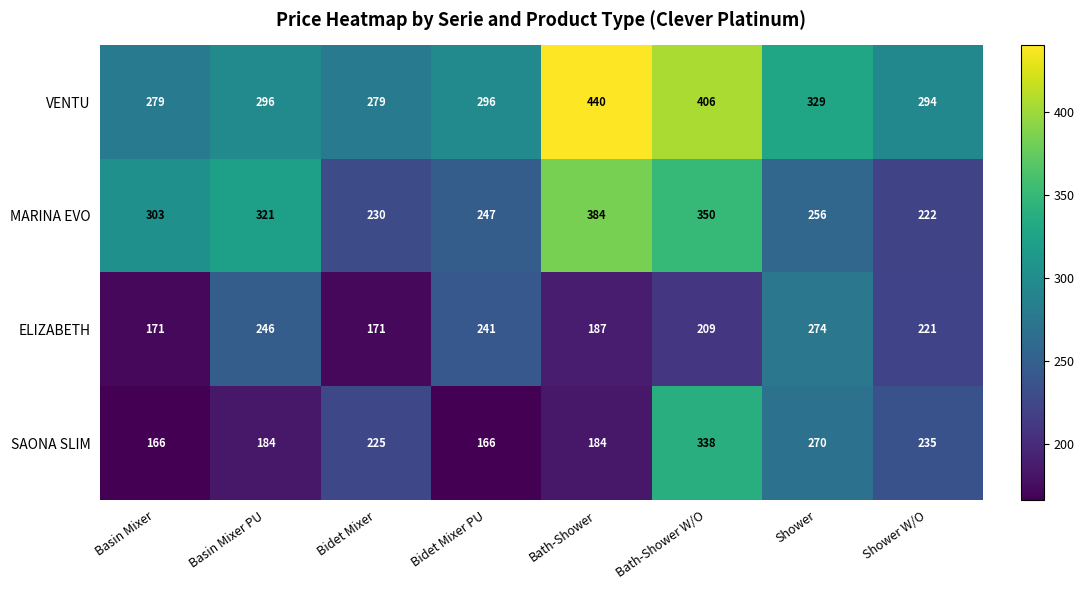

Which series has the largest total across all categories?

VENTU